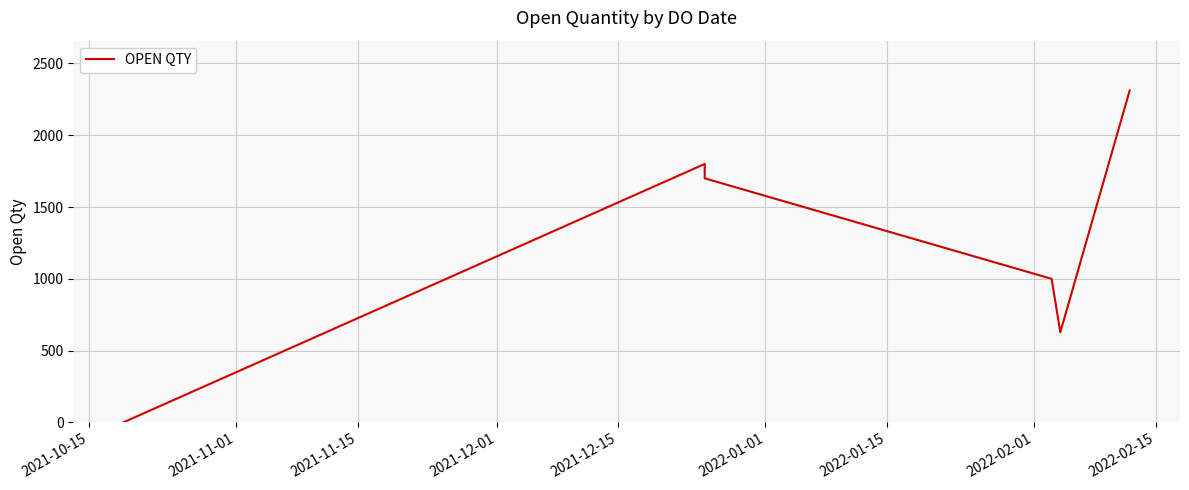

Reading right to left, transcribe all the data shown in this chart.

2312	628	1000	1700	1800	1